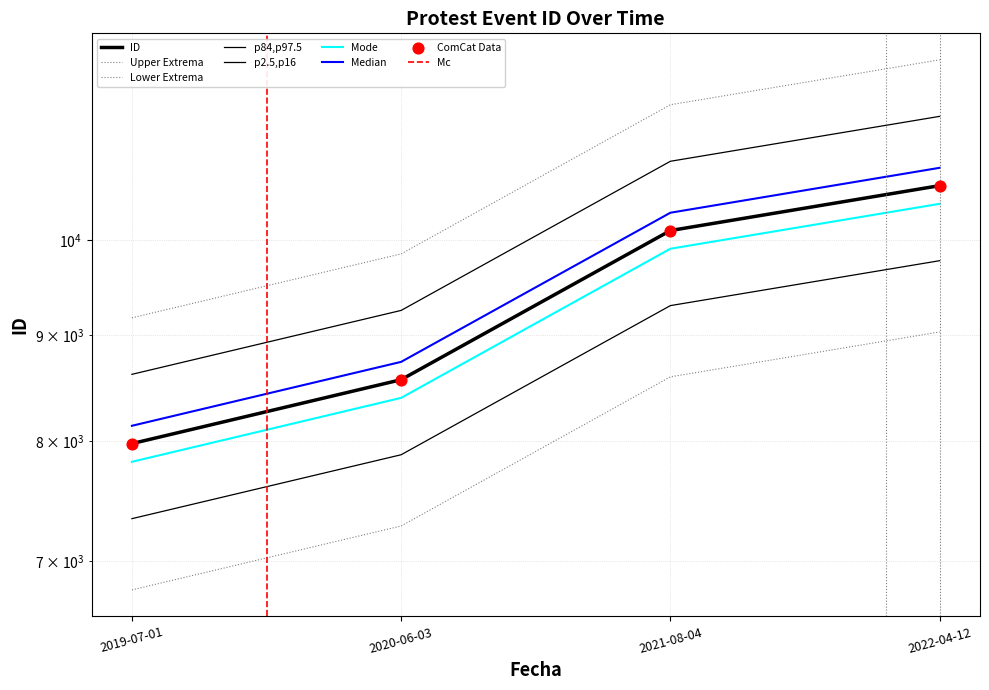

Approximately how many times larger is the value at 2019-07-01 compared to 2022-04-12?

0.8